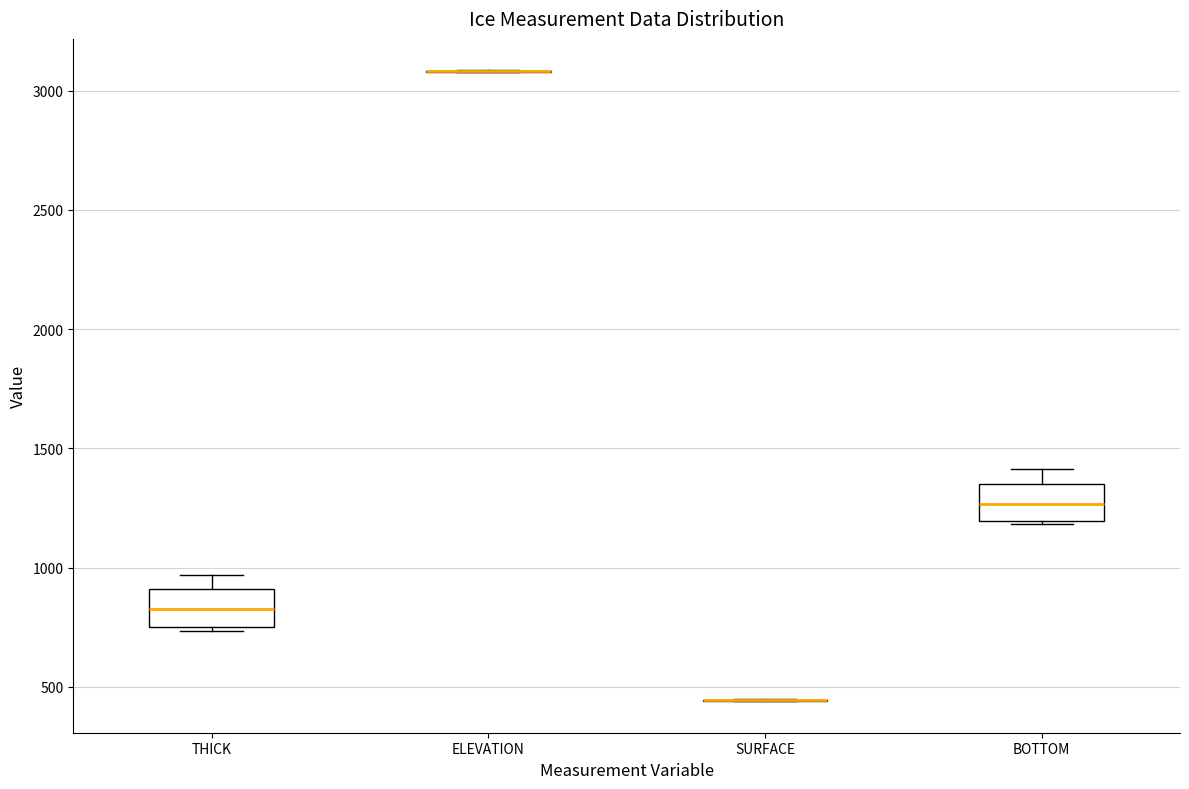

Reading left to right, read every box against the y-axis: the position of its median line, the range the box covers, and the ends of its whiskers. The values are not printed on the chart, so give them approximately, as read against the axis.

THICK: median 850, box 750 to 900, whiskers 750 (just below the box's lower edge) to 950
ELEVATION: box collapsed to a line at 3100, whiskers 3100 to 3100
SURFACE: box collapsed to a line at 450, whiskers 450 to 450
BOTTOM: median 1250, box 1200 to 1350, whiskers 1200 to 1400